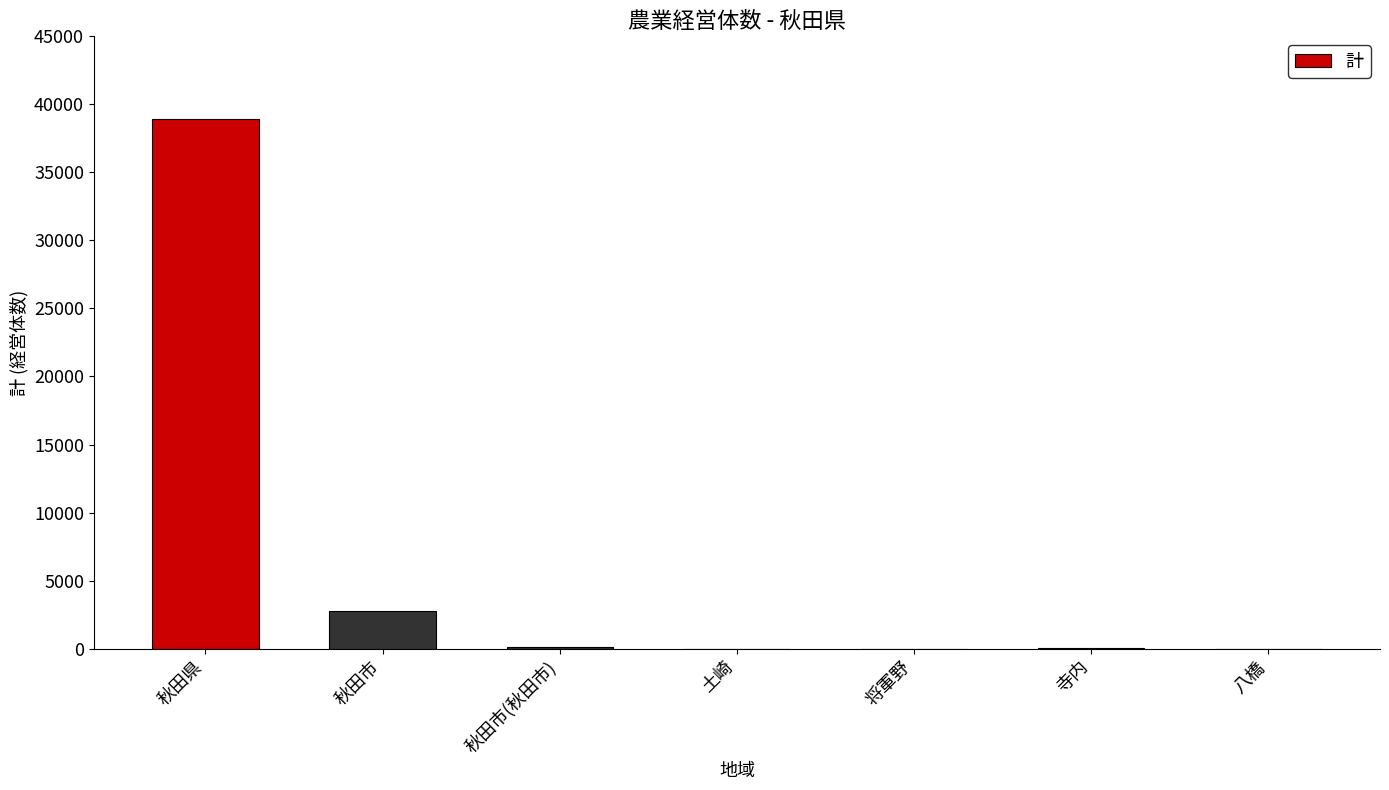

How many series are shown in this chart?

1